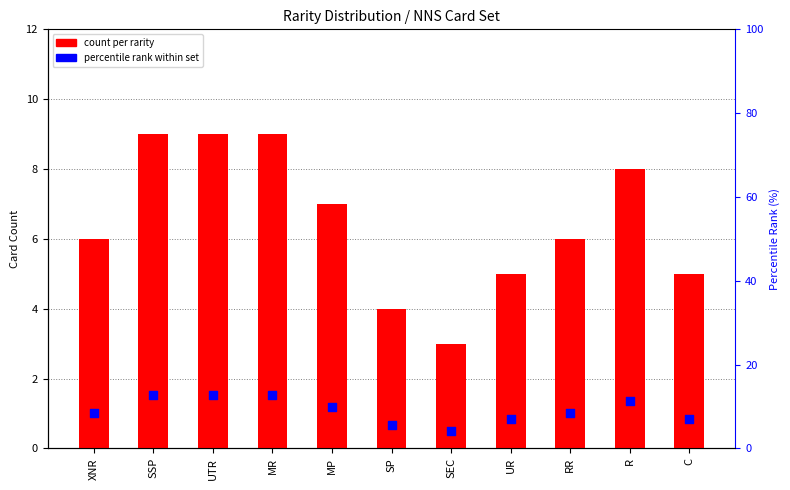

Is the value of percentile rank within set at UR greater than the value of count per rarity at SP?

Yes